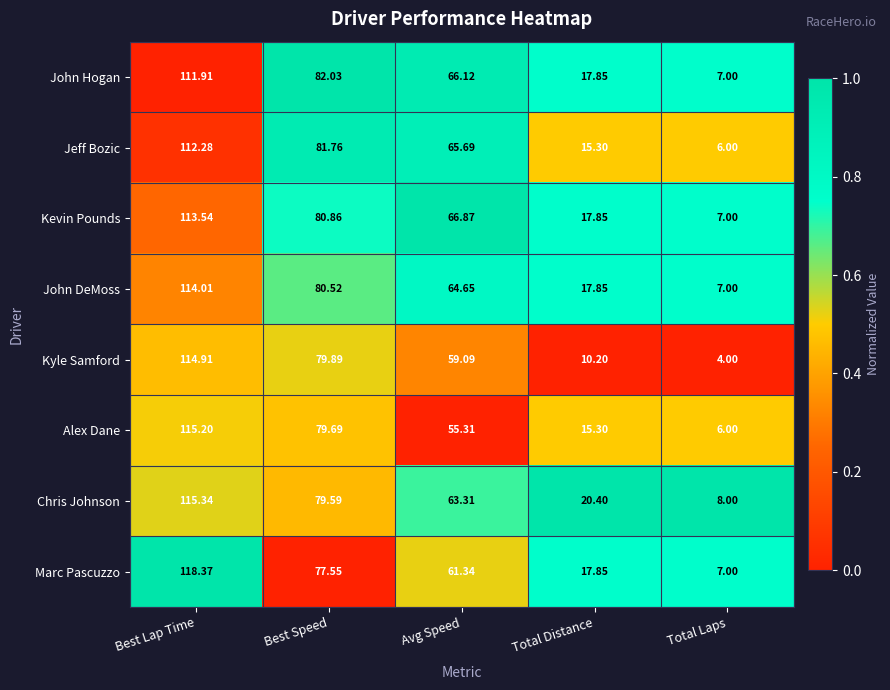

At which label does John DeMoss reach its peak?

Best Lap Time